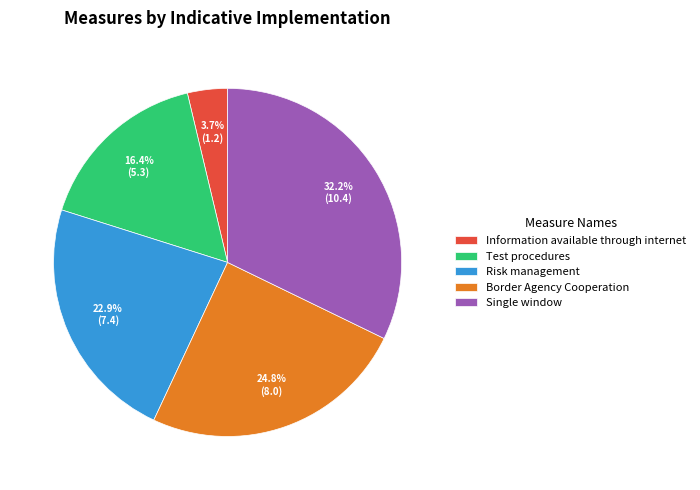

Combined, what portion of the pie is Single window and Risk management?

55.1%